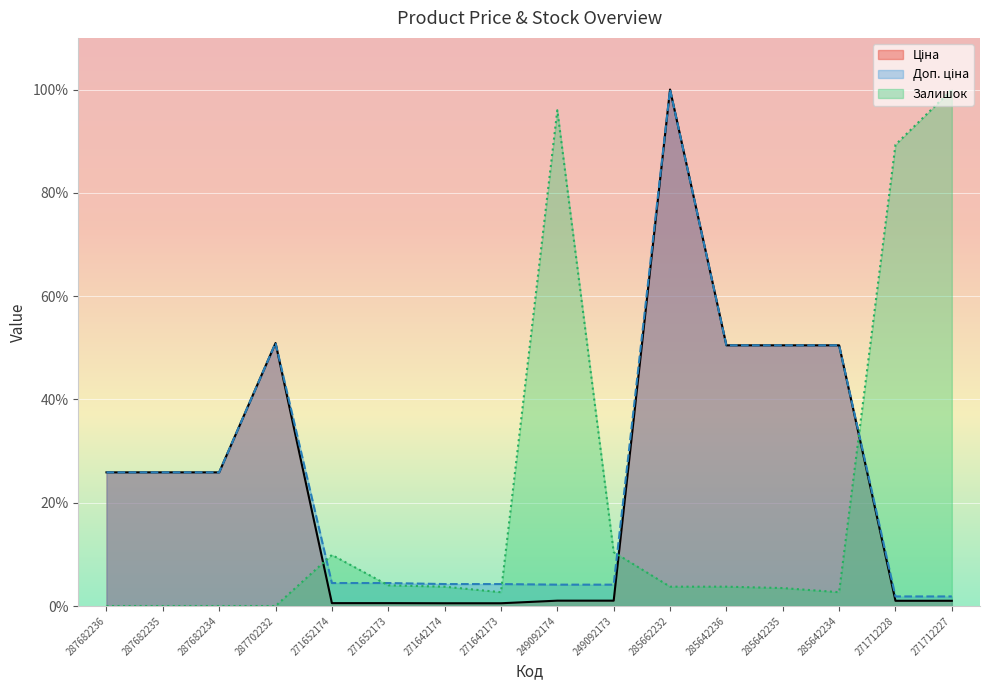

The Доп. ціна series shows 5.6 at 249092174. True or false?

False